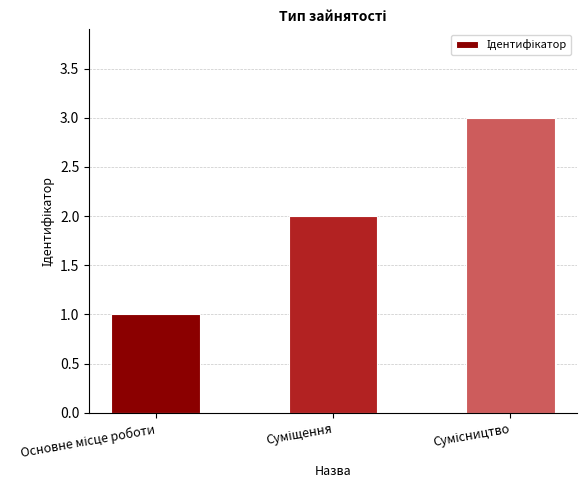

What is the sum of all values?

6